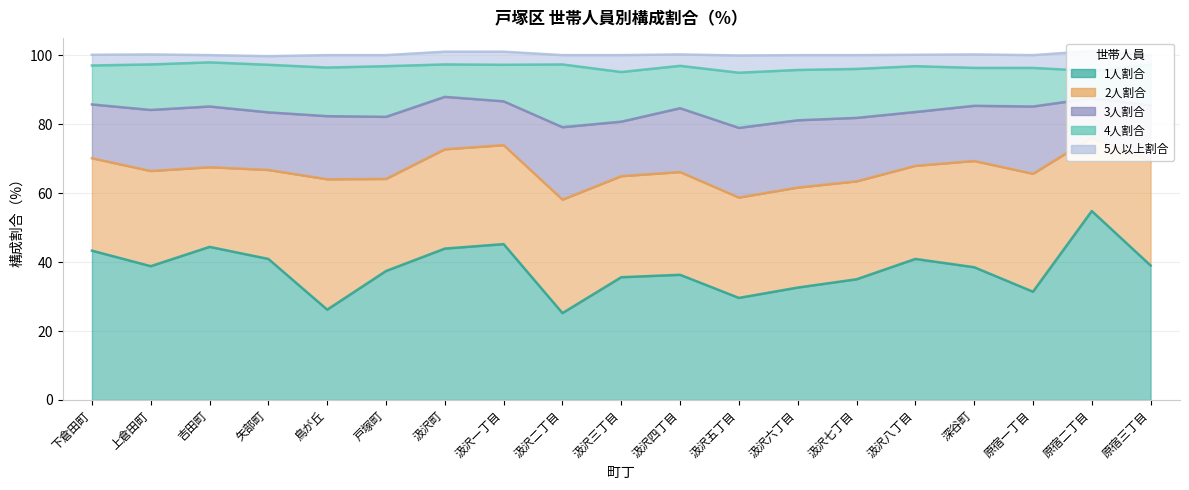

Reading left to right, transcribe all the data shown in this chart.

1人割合: 43.3	38.8	44.4	40.9	26.2	37.4	43.9	45.2	25.2	35.6	36.3	29.6	32.6	35.0	40.9	38.5	31.4	54.8	39.0
2人割合: 26.8	27.6	23.1	25.8	37.8	26.7	28.8	28.7	32.9	29.3	29.8	29.1	29.0	28.4	27.0	30.8	34.2	21.3	30.3
3人割合: 15.6	17.7	17.6	16.7	18.3	18.0	15.2	12.7	21.0	15.8	18.5	20.2	19.5	18.4	15.6	16.0	19.5	11.4	16.1
4人割合: 11.3	13.2	12.8	13.8	14.1	14.7	9.4	10.6	18.2	14.4	12.3	16.0	14.6	14.2	13.3	11.0	11.2	7.9	11.8
5人以上割合: 3.1	2.9	2.1	2.5	3.6	3.2	3.7	3.8	2.7	4.9	3.3	5.0	4.3	4.0	3.3	3.9	3.7	5.8	2.8